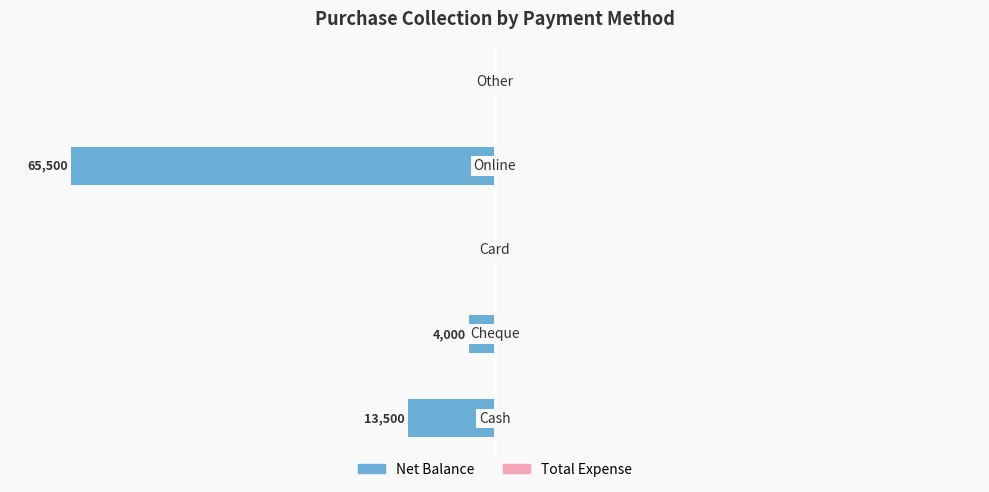

What is the sum of all values?

-83000